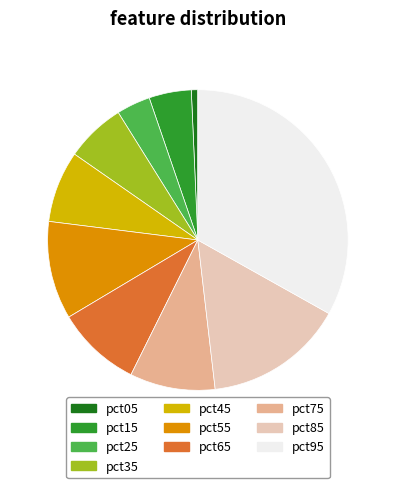

Does pct85 represent more than half of the total?

No